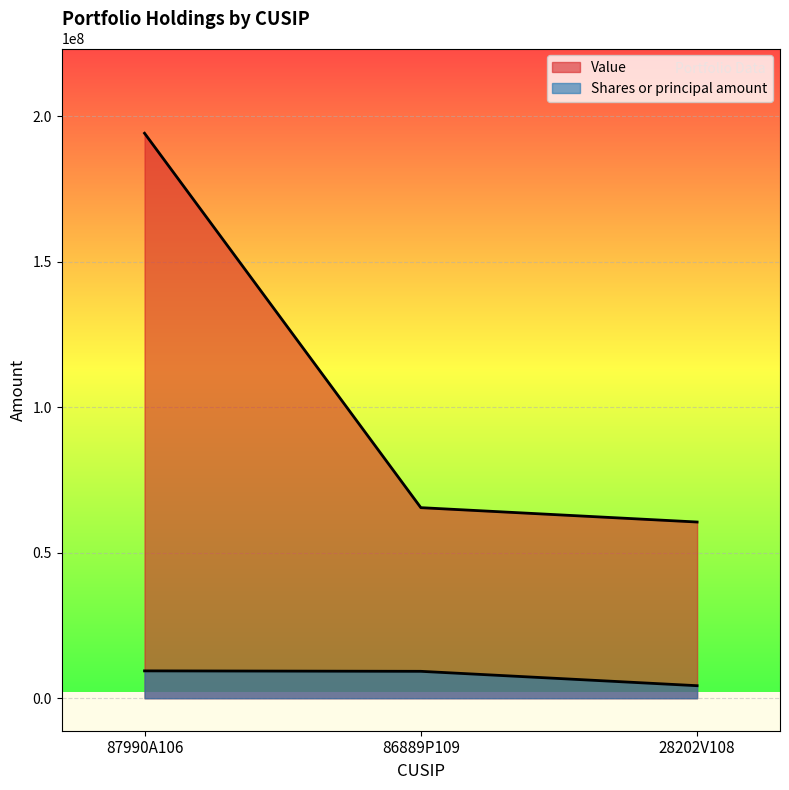

How many values in the Value series exceed 65477000?

1